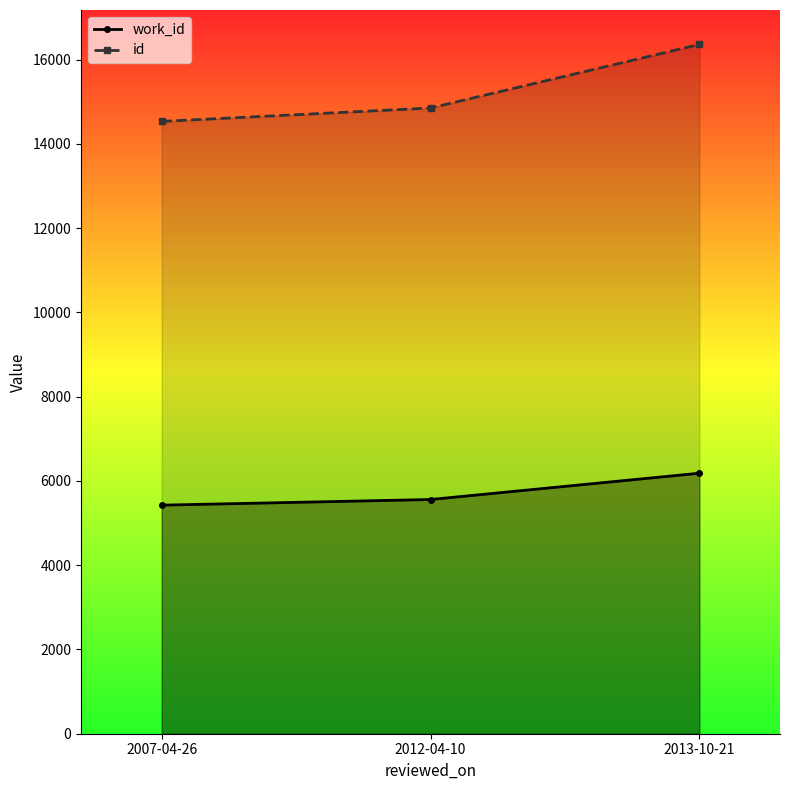

Which category has the highest value in the id series?

2013-10-21